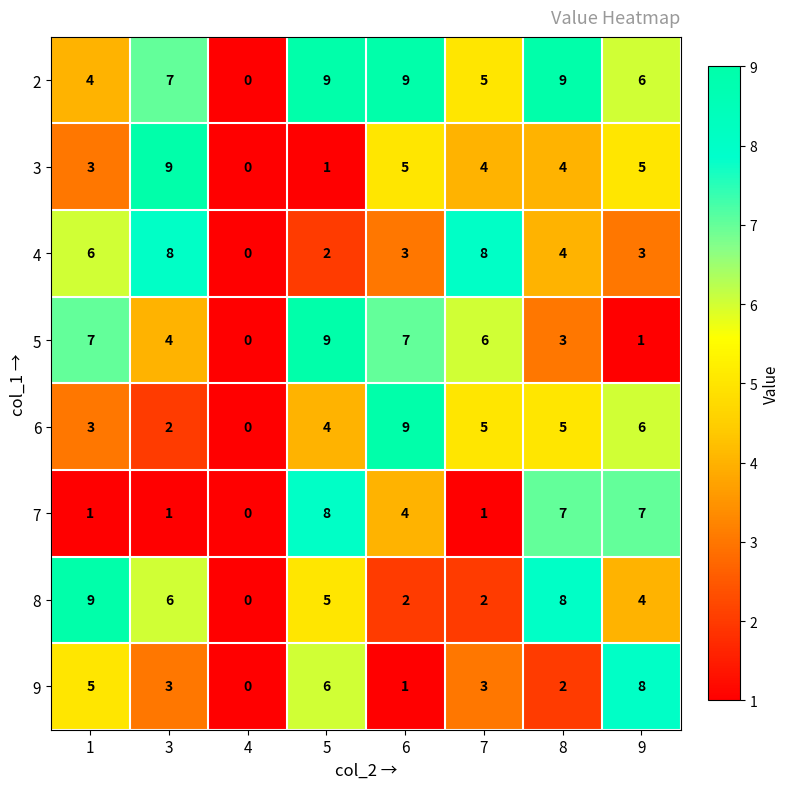

Where is 8 nearest to the value 4?

9